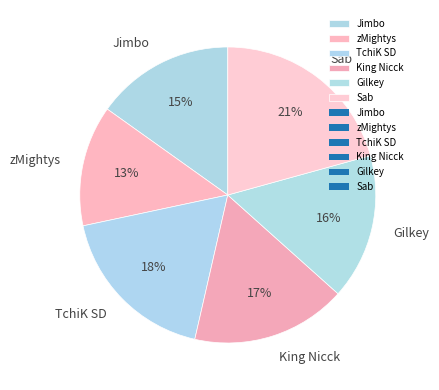

Count the number of slices in the pie.

6